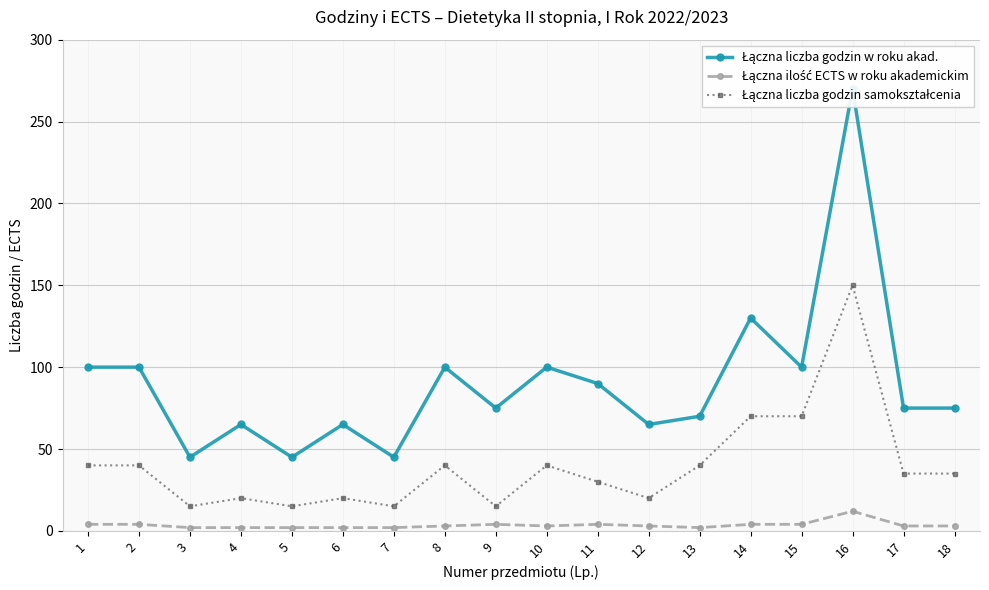

Is it true that Łączna liczba godzin samokształcenia equals 27 at 2?

False